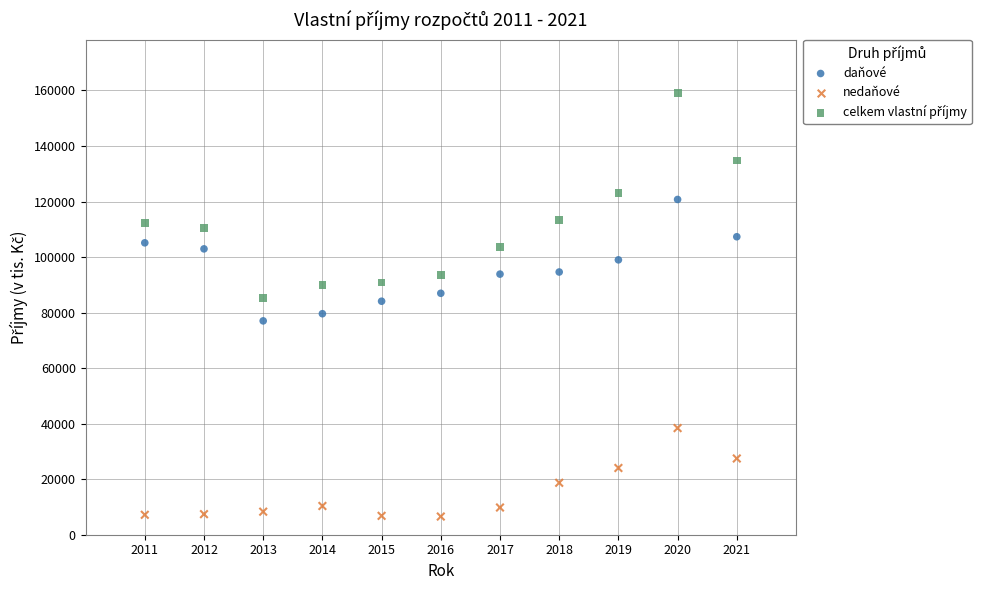

Across all data points, what is the range of Y values (max minus min)?

152606.2